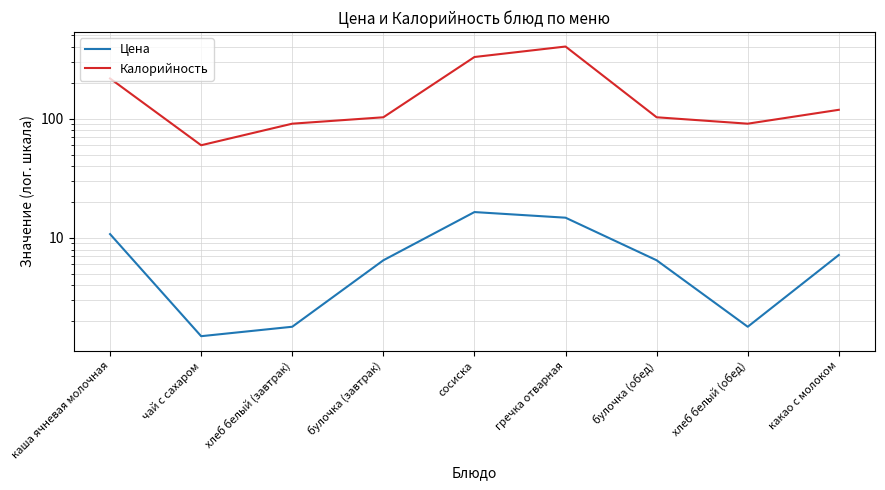

Between чай с сахаром and какао с молоком, which is larger?

какао с молоком